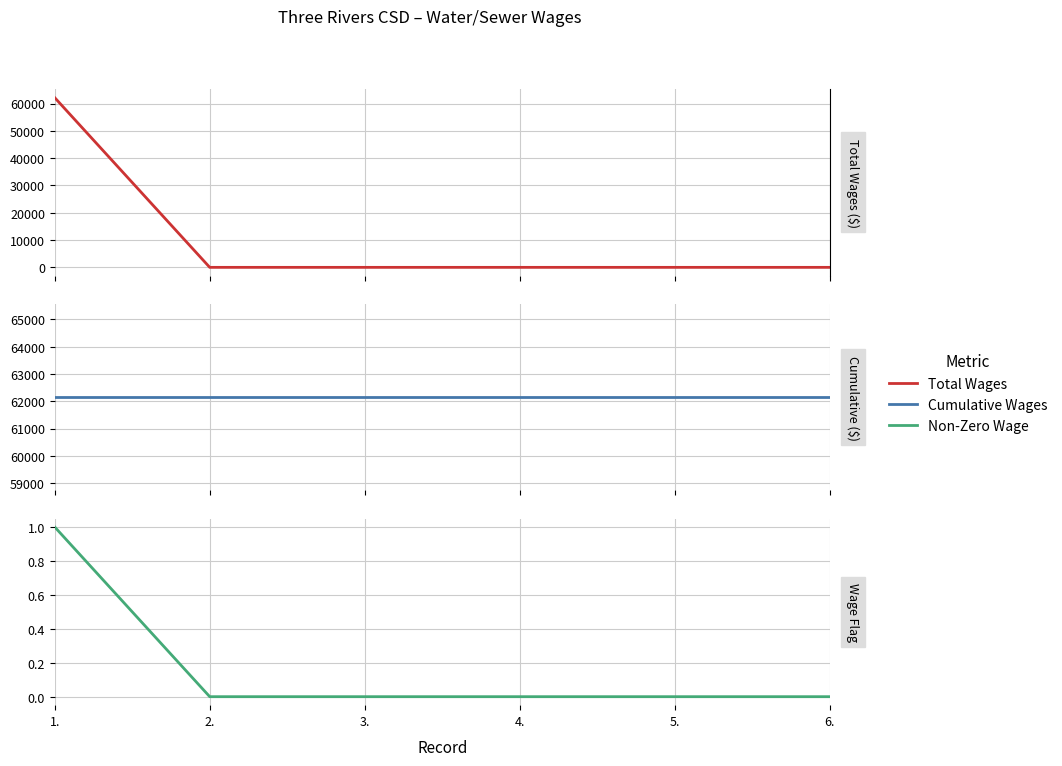

What is the difference between the Non-Zero Wage values at 5. and 1.?

1